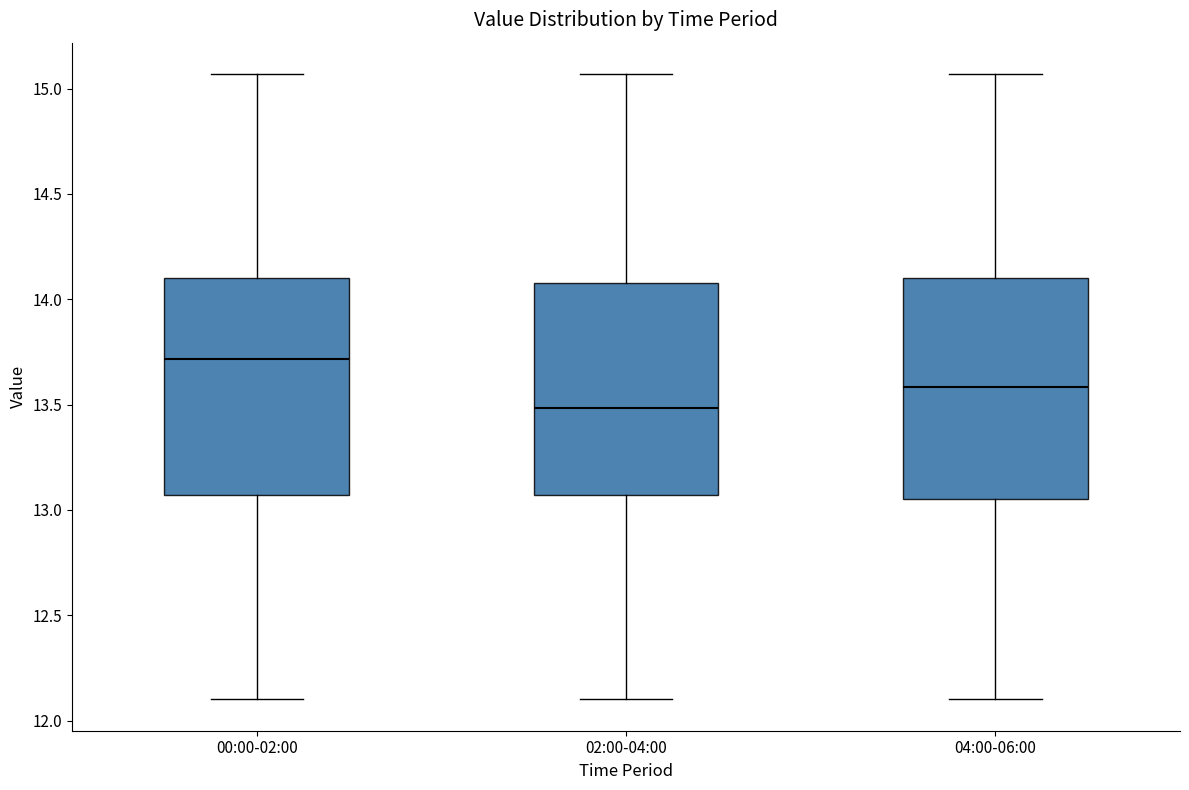

Which box's median line is the highest?

00:00-02:00